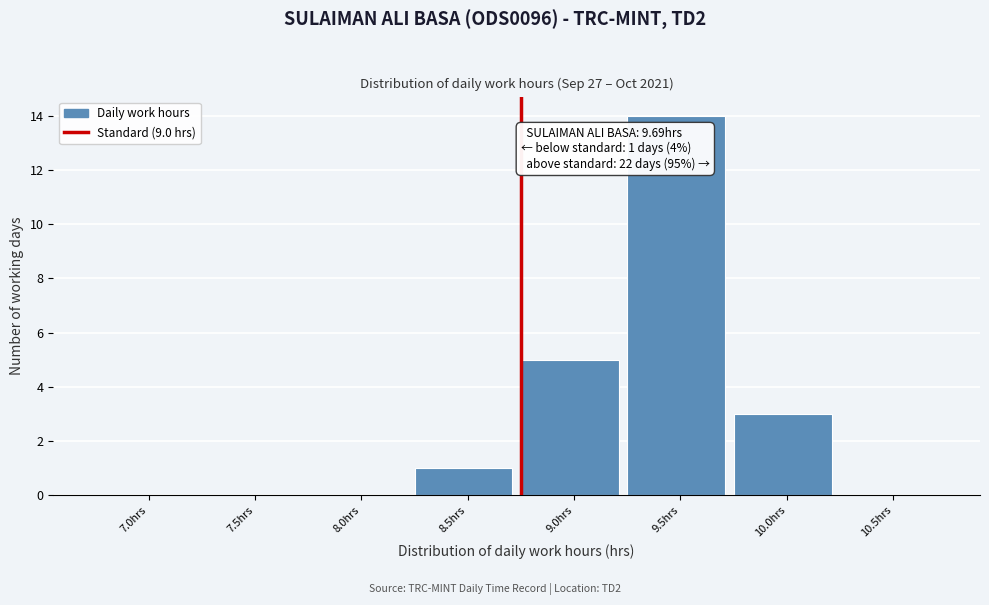

Reading right to left, extract all data points from this chart.

10.5hrs=0	10.0hrs=3	9.5hrs=14	9.0hrs=5	8.5hrs=1	8.0hrs=0	7.5hrs=0	7.0hrs=0